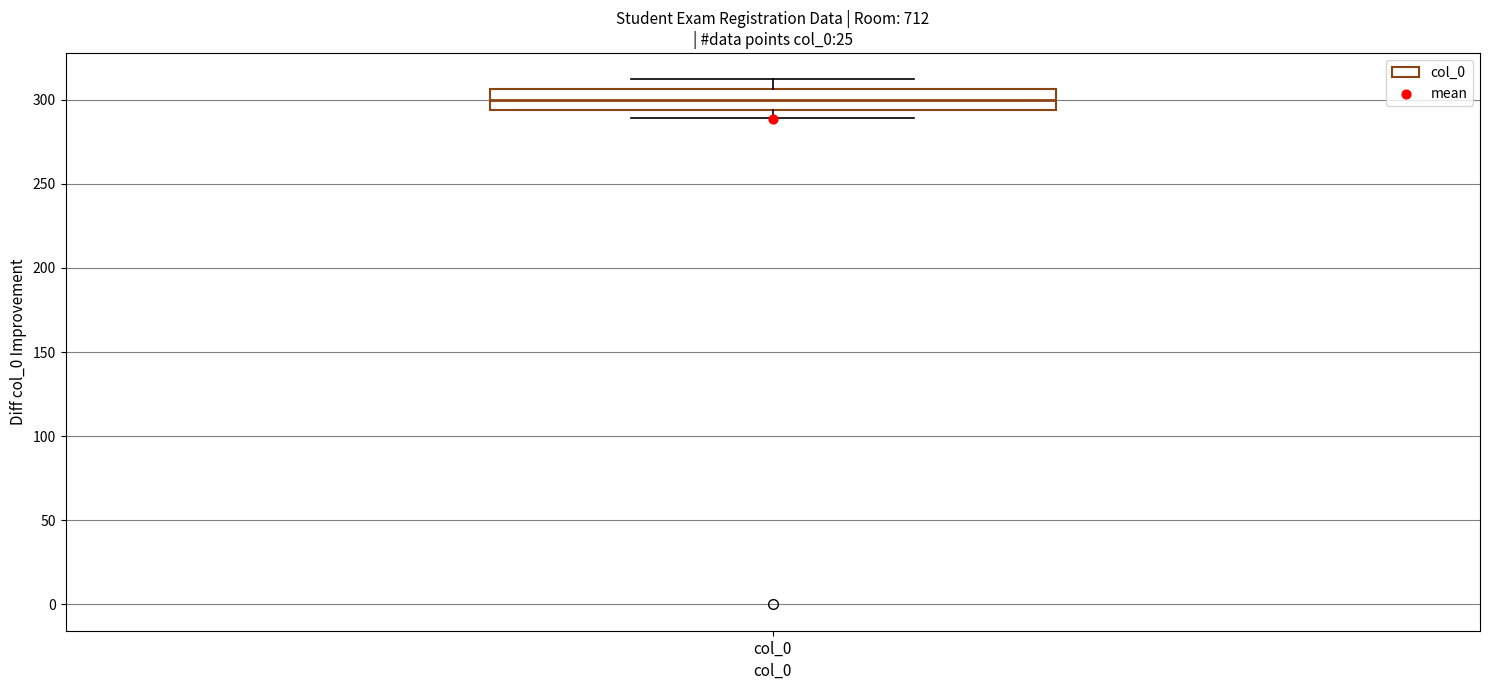

Transcribe this box plot: give where the median line is, the range the box spans, and where the two whiskers end, as read against the y-axis. The values are not printed on the chart, so give them approximately, as read against the axis.

median 300, box 295 to 305, whiskers 290 to 310